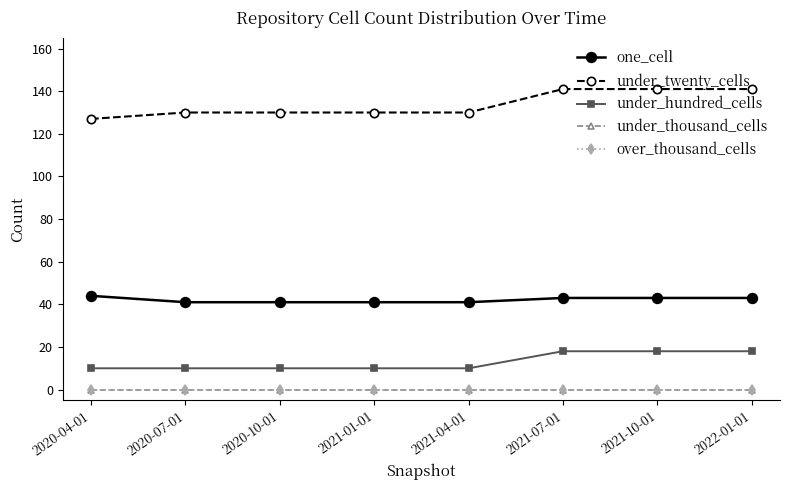

At how many categories does at least one series exceed 57?

8